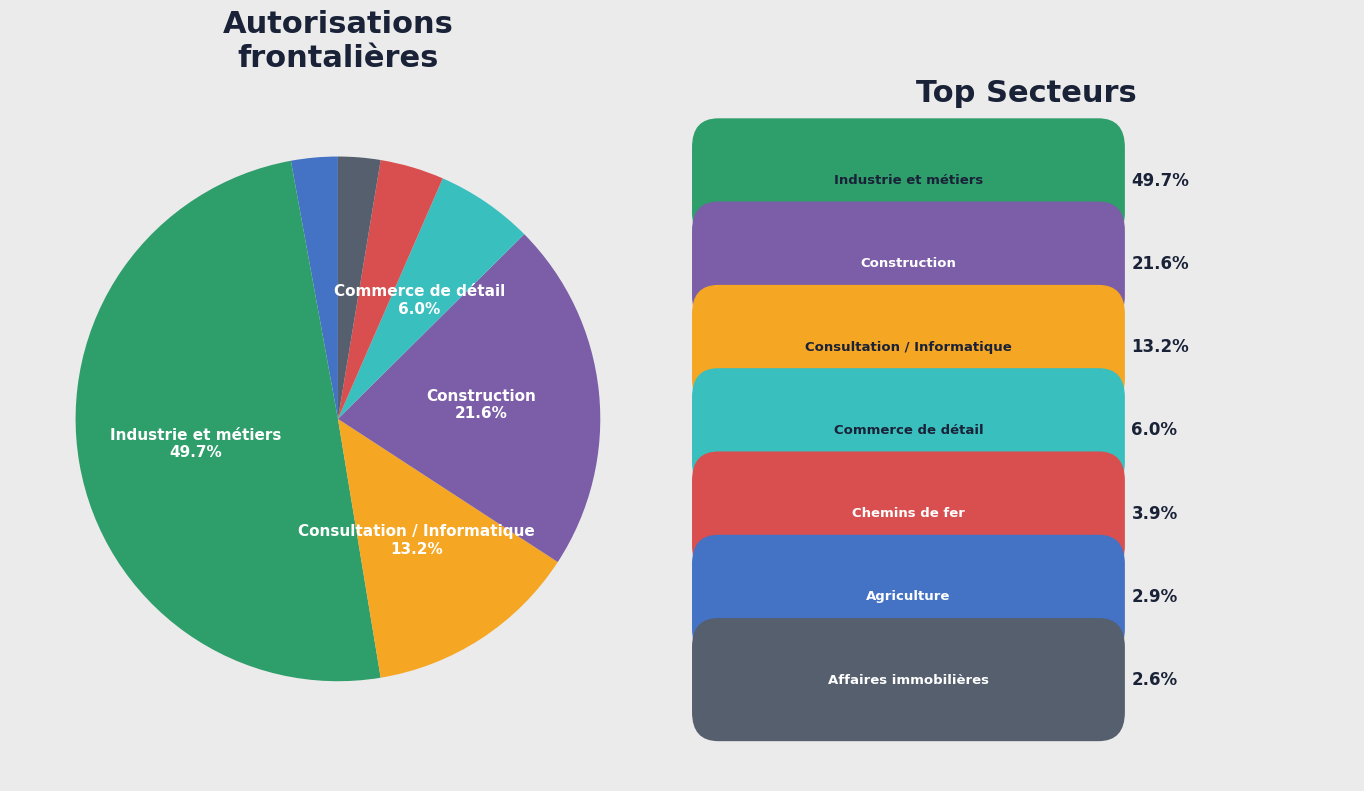

How many slices are in this pie chart?

7